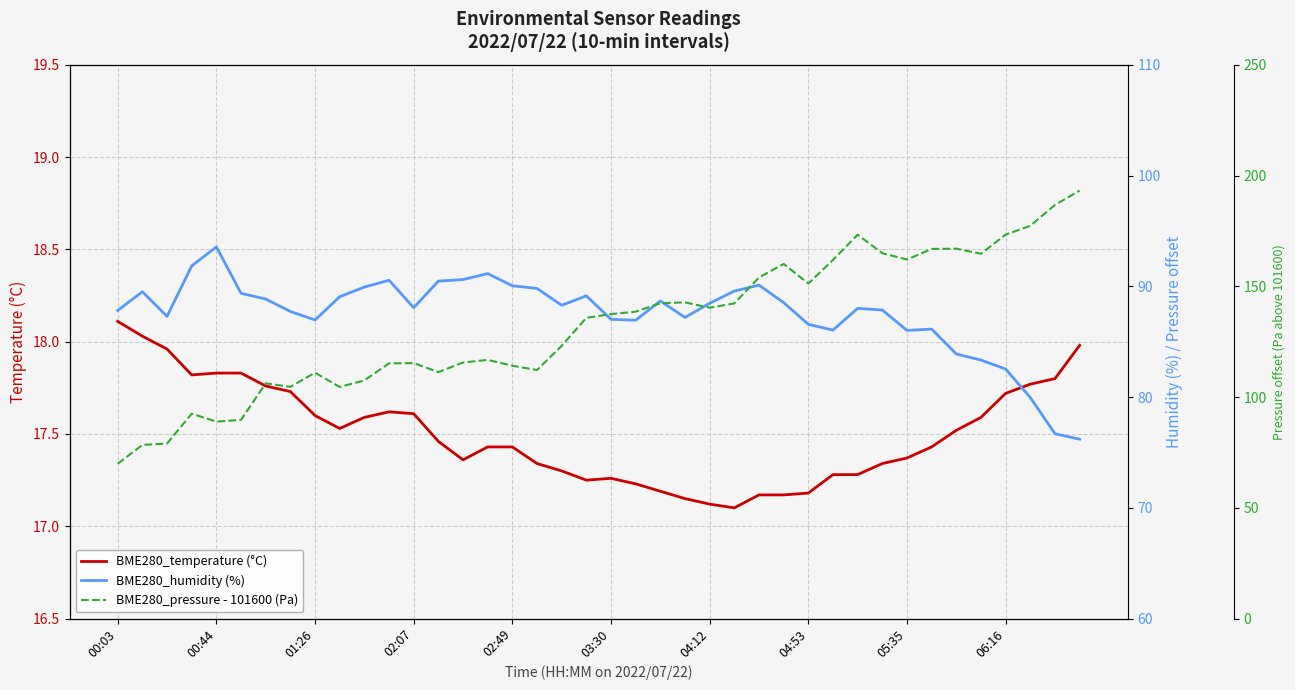

The value of BME280_temperature (°C) at 00:03 is 18.1. True or false?

True